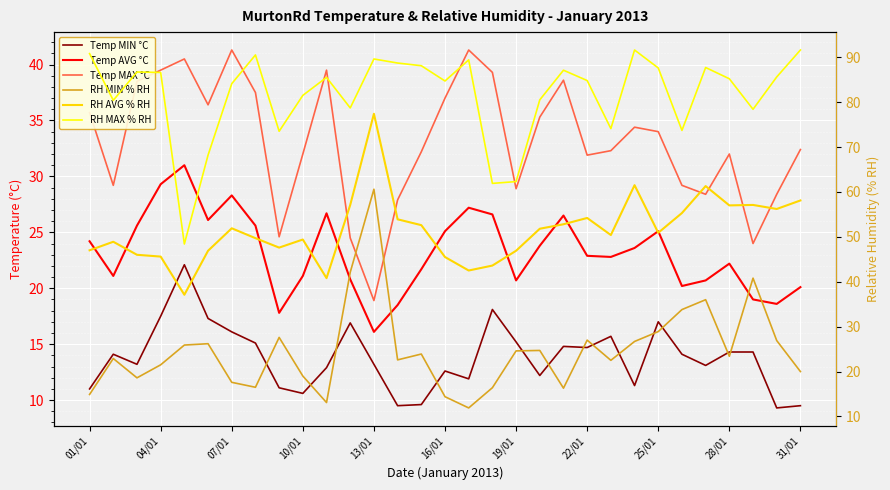

Which series has the largest total across all categories?

RH MAX % RH